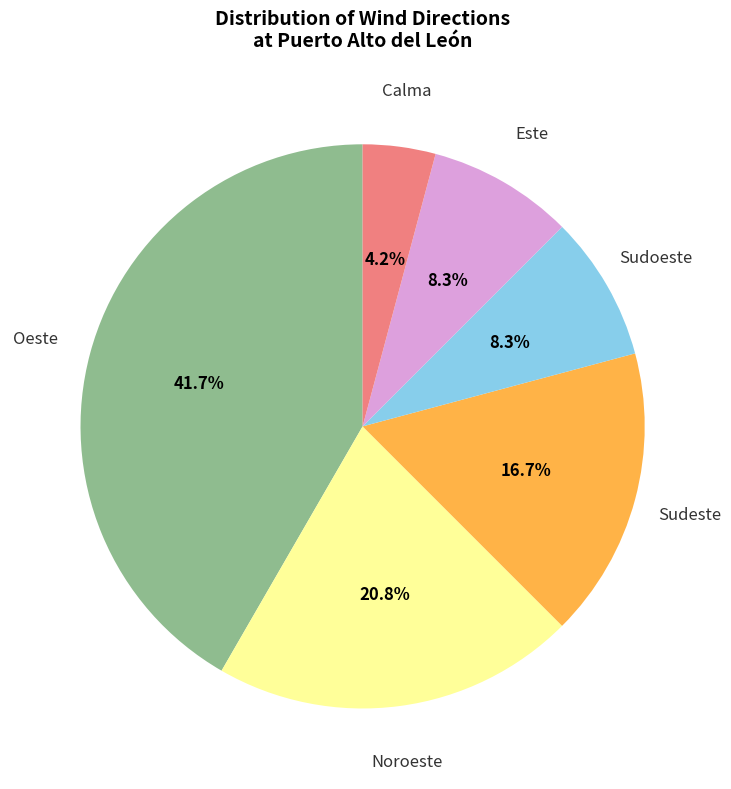

Does any single category account for the majority?

No